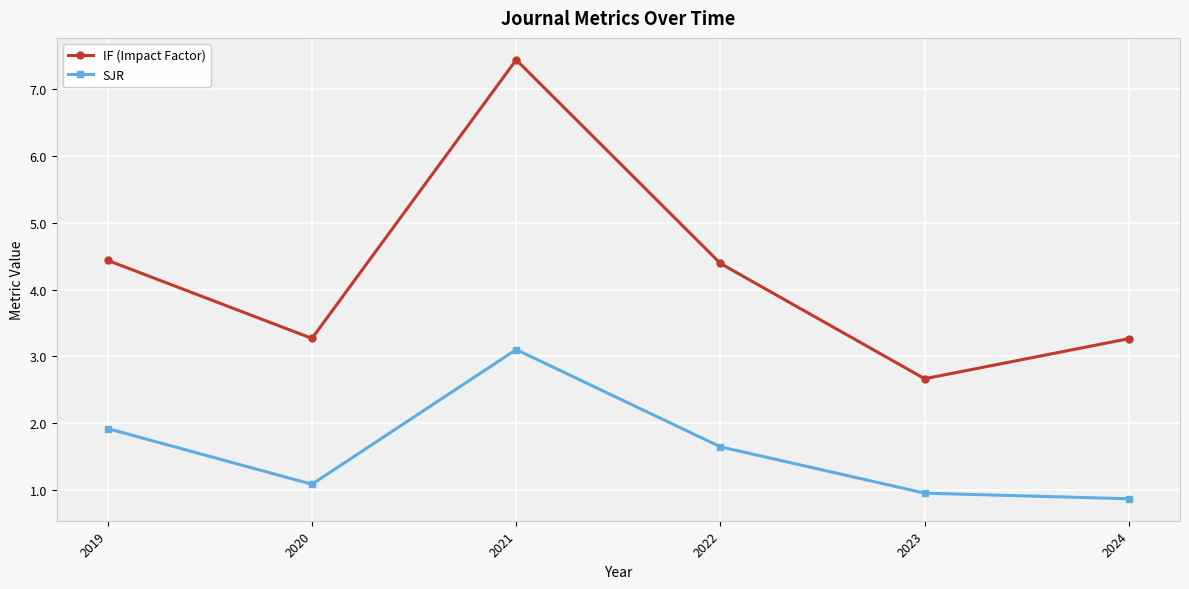

Rank the series by their average value, from highest to lowest.

IF (Impact Factor), SJR